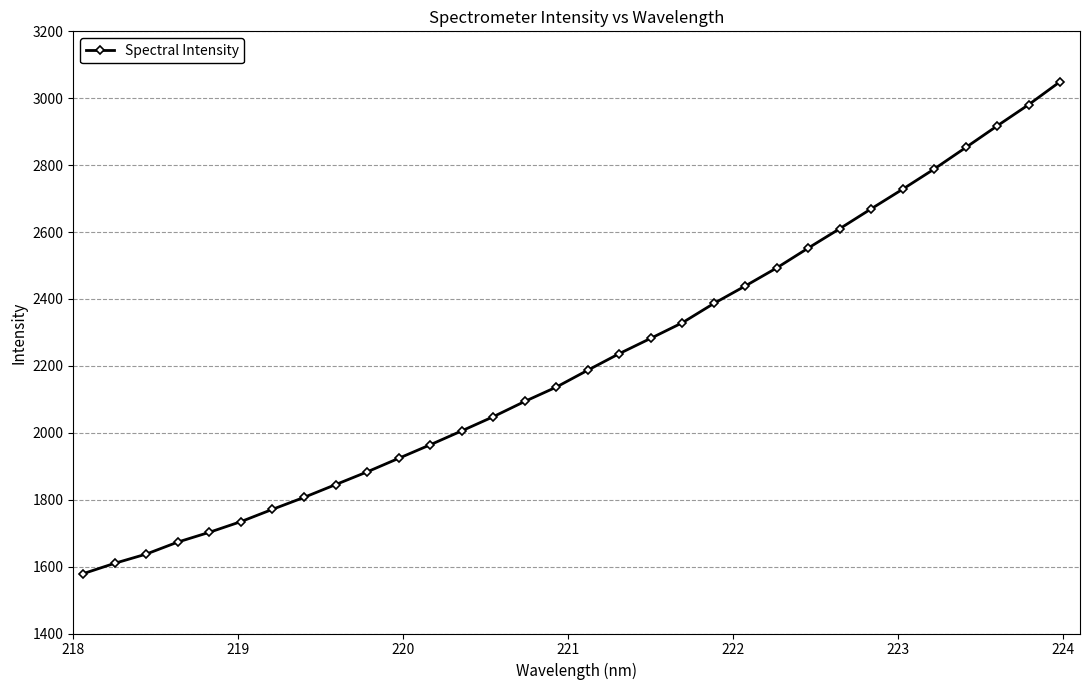

What is the value of the 5th point from the left?

1702.5